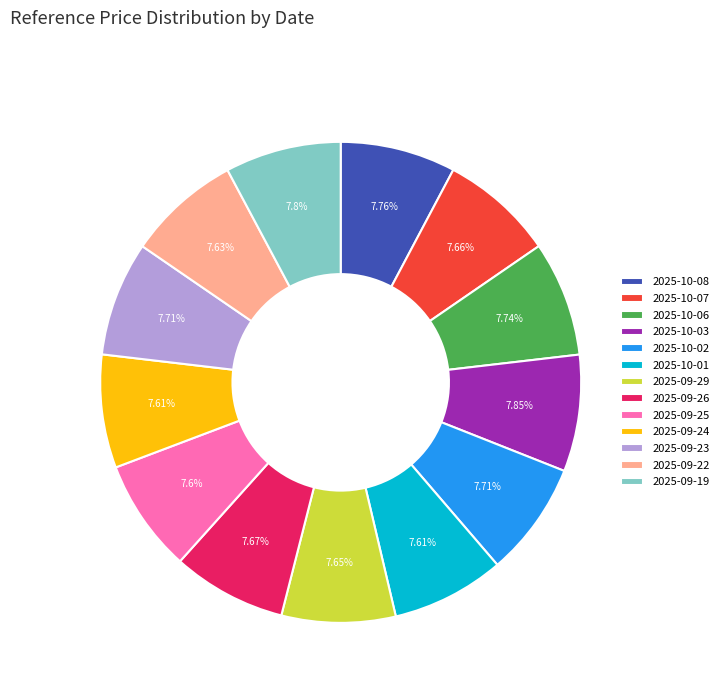

Count the number of slices in the pie.

13